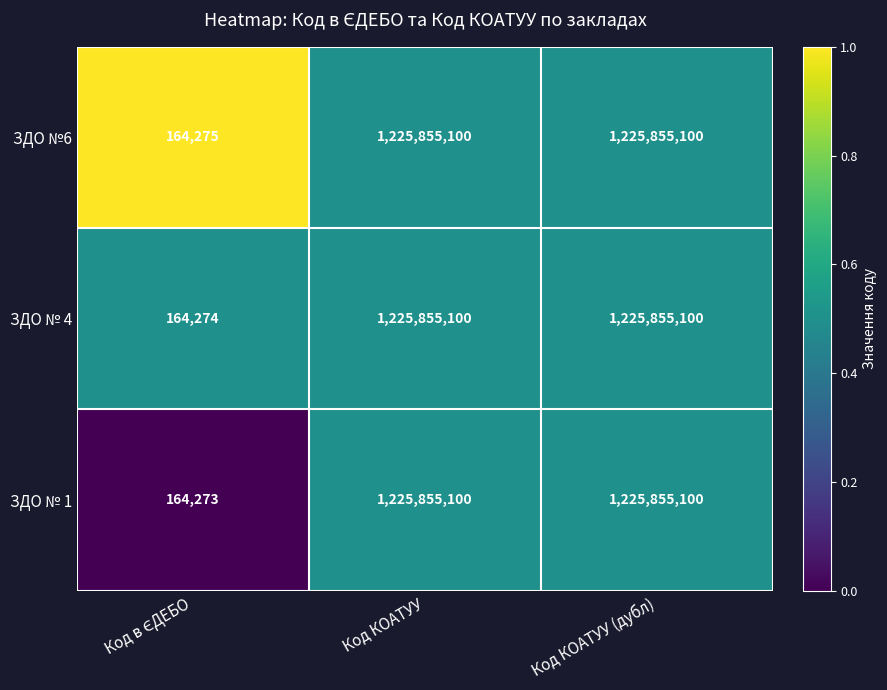

List the series in order of their overall mean, lowest first.

ЗДО № 1, ЗДО № 4, ЗДО №6